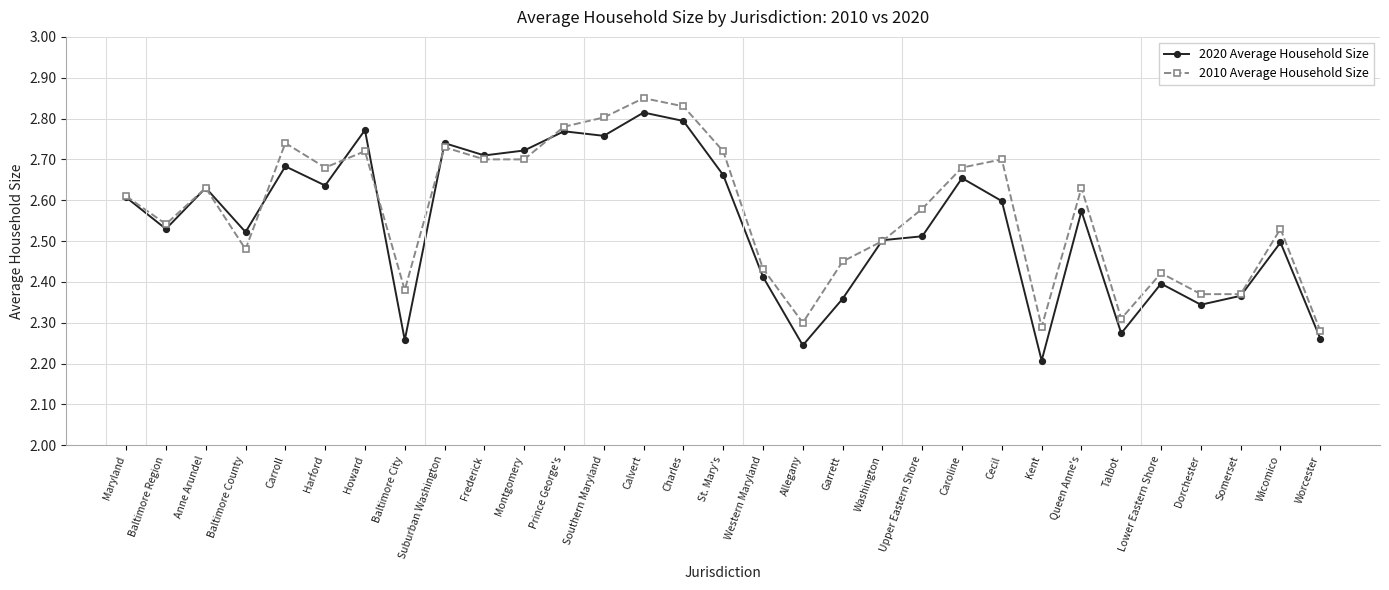

In 2010 Average Household Size, how many points are higher than both neighbors (excluding endpoints)?

9